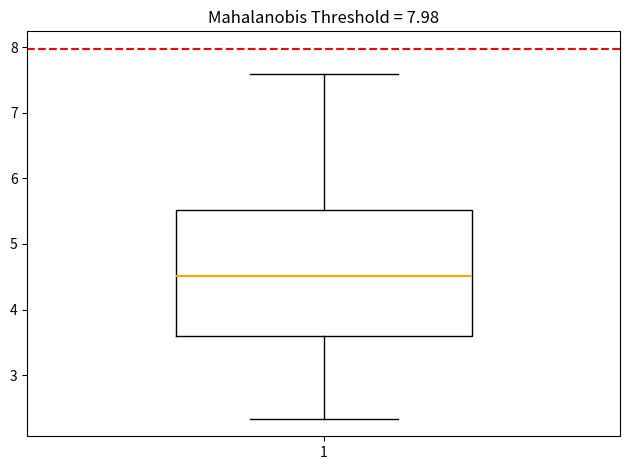

Read this box plot against the y-axis: the position of the median line, the range covered by the box, and the ends of both whiskers. The values are not printed on the chart, so give them approximately, as read against the axis.

median 4.5, box 3.6 to 5.5, whiskers 2.3 to 7.6